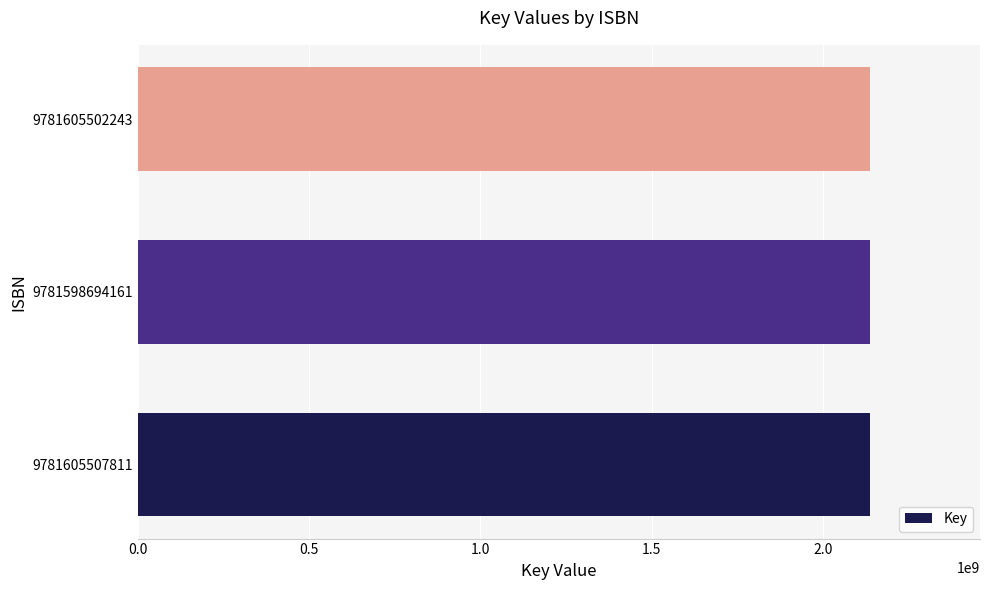

What is the average value?

2137703281